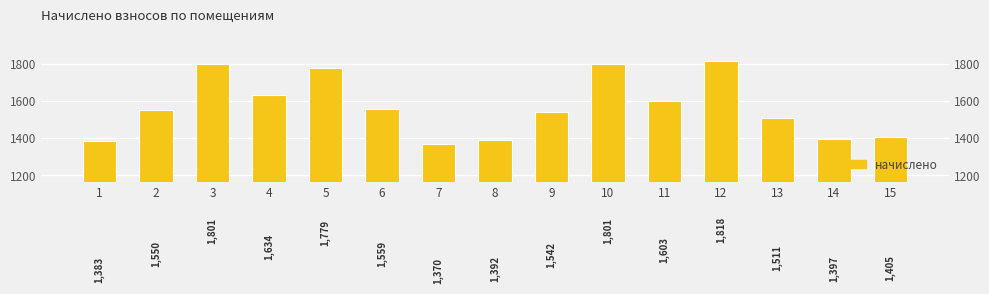

What is the sum of the values at 7 and 1?

2753.8